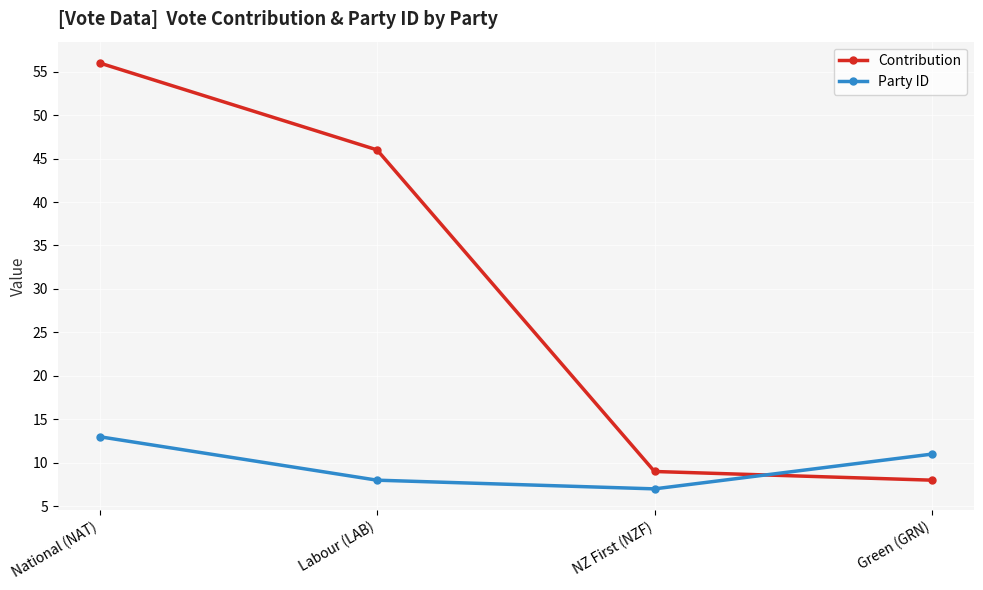

The Contribution series shows 14 at Green (GRN). True or false?

False